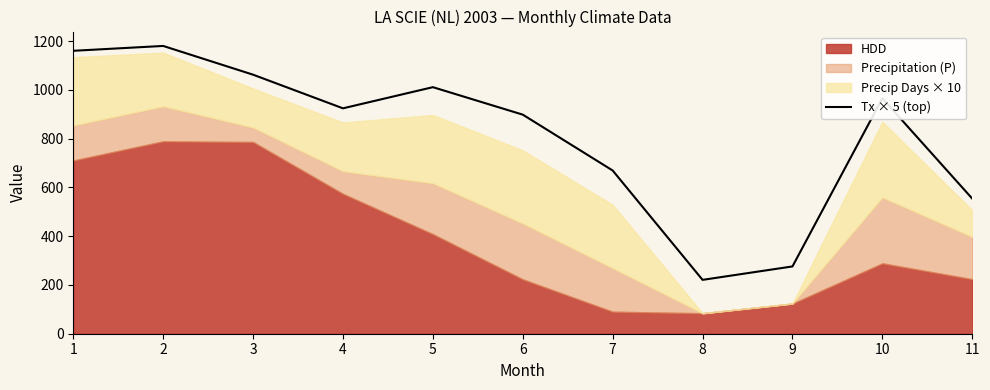

What is the average value?

811.3